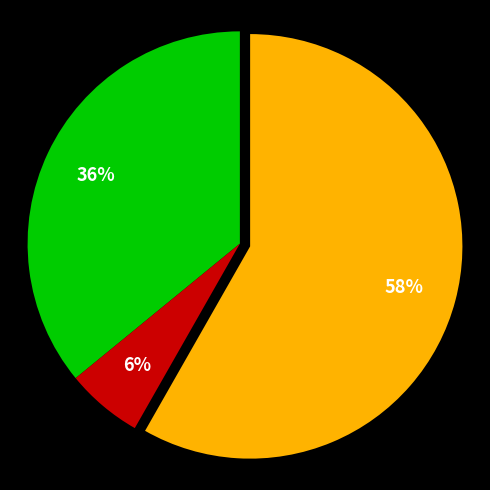

To the nearest percent, what is the difference between the largest and smallest slice percentages?

52%